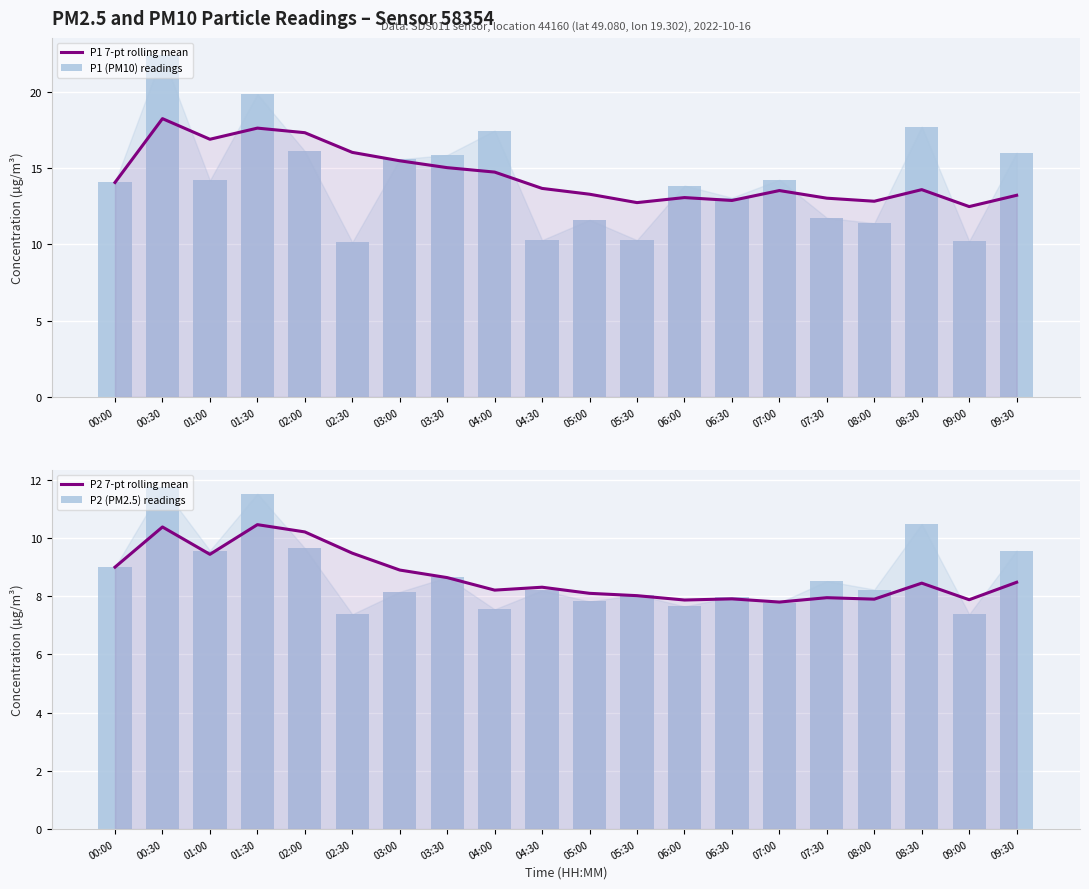

The value of P2 7-pt rolling mean at 00:00 is 2.8. True or false?

False